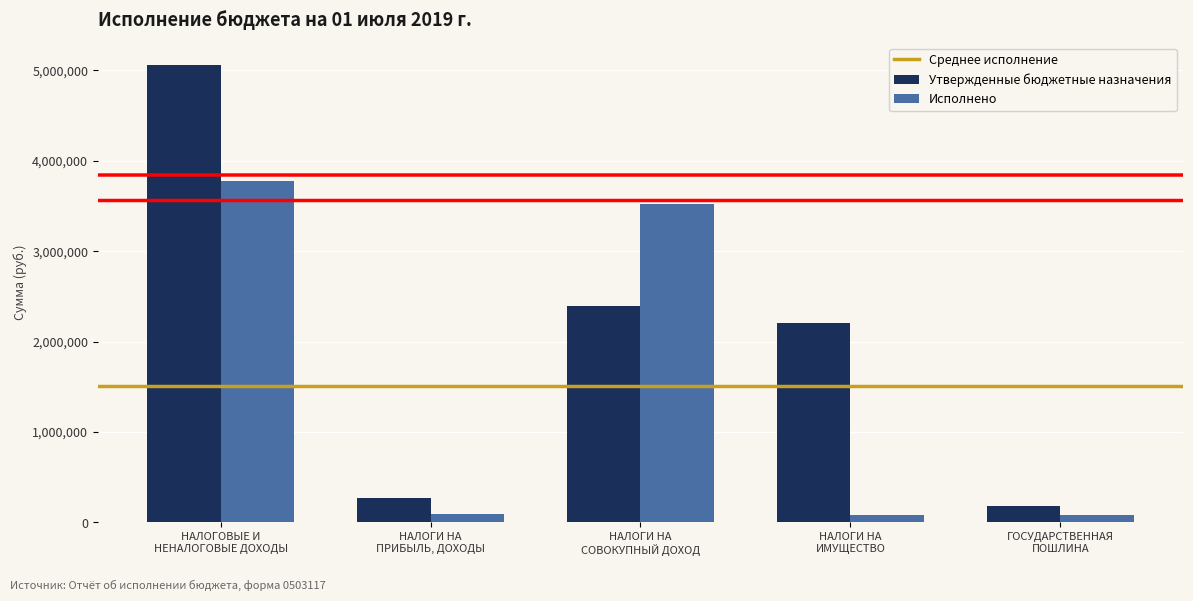

How many series are shown in this chart?

2